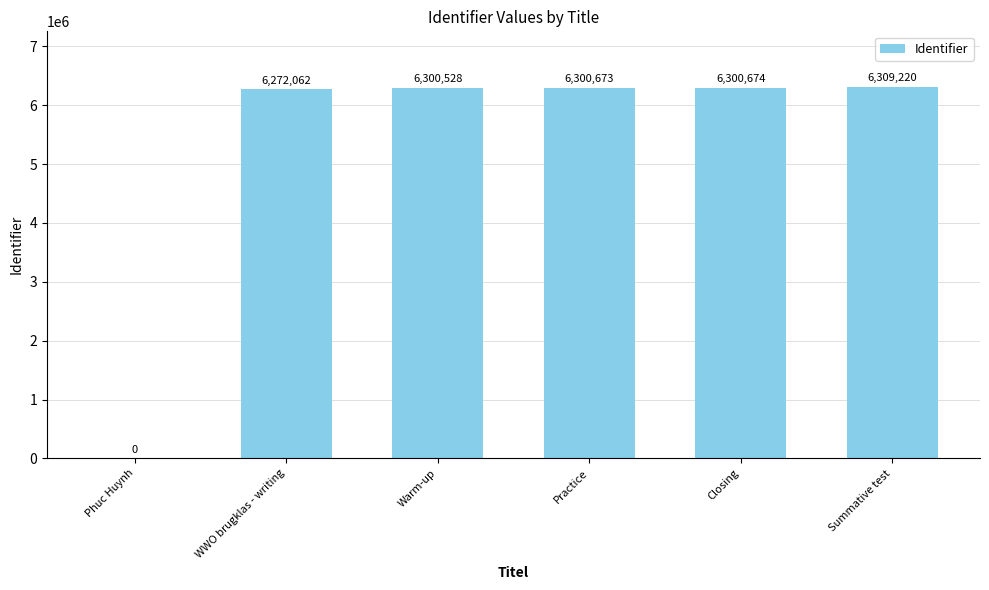

What is the sum of the values at Practice and Summative test?

12609893